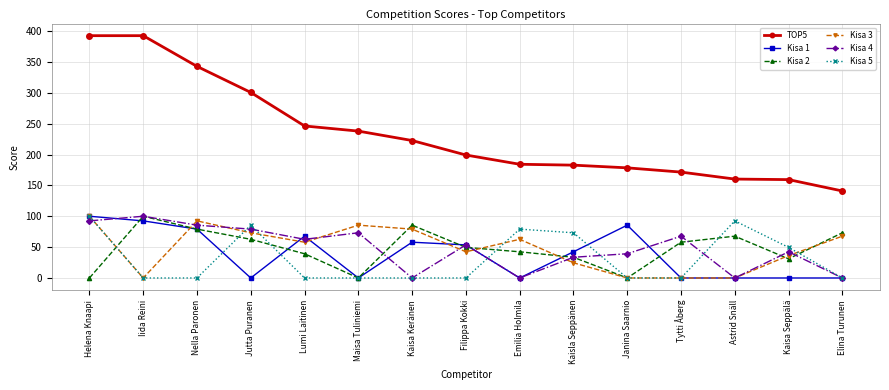

What is the difference between the Kisa 1 values at Lumi Laitinen and Janina Saarnio?

17.8